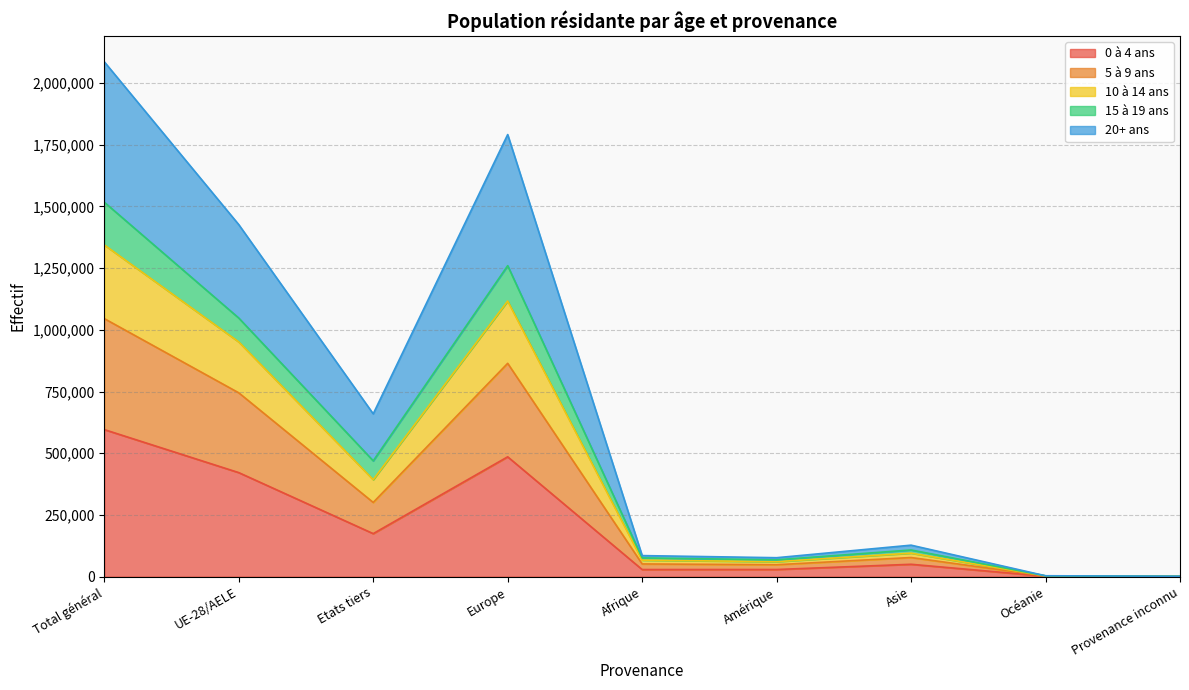

What is the total value across all series at Total général?

2086245